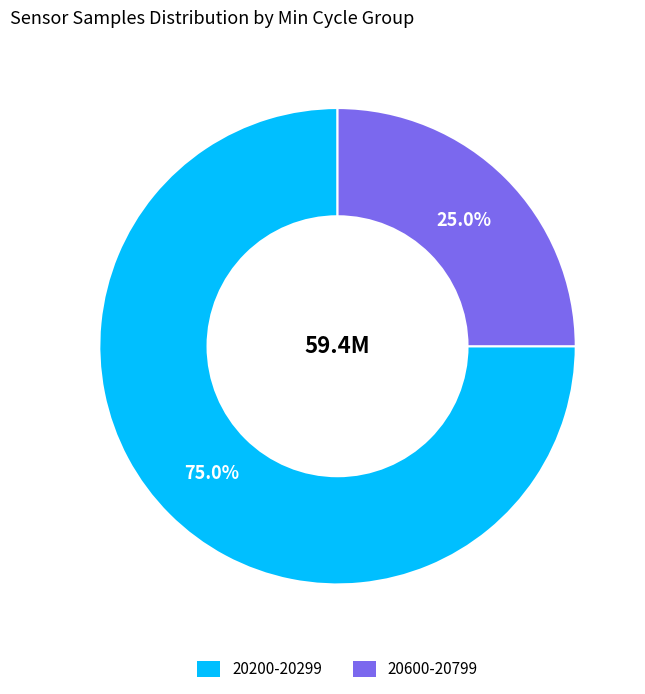

Is there a majority slice in this chart?

Yes